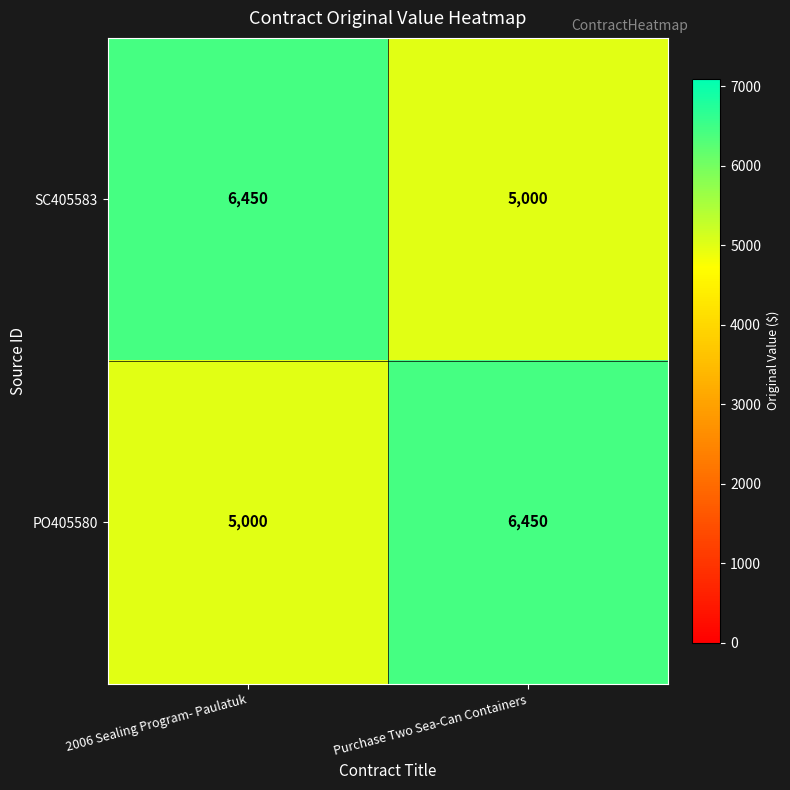

Is it true that PO405580 equals 5000 at 2006 Sealing Program- Paulatuk?

True